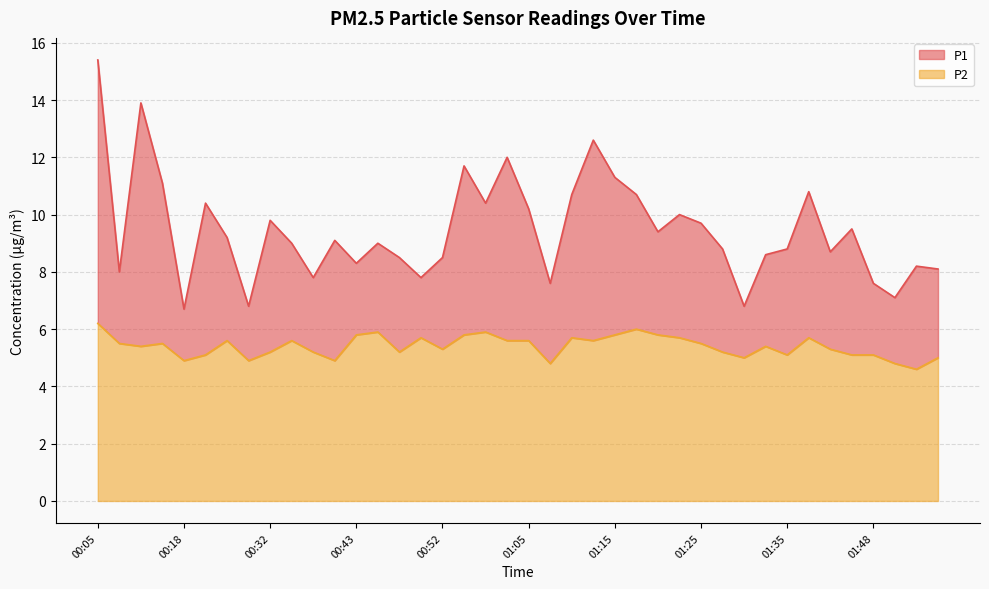

What is the spread (max minus min) of values at 01:48?

2.5